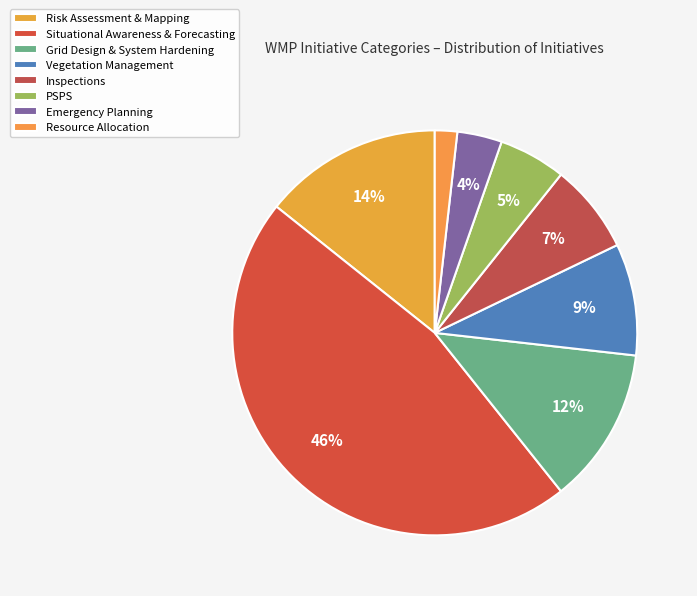

How many segments does this pie chart have?

8